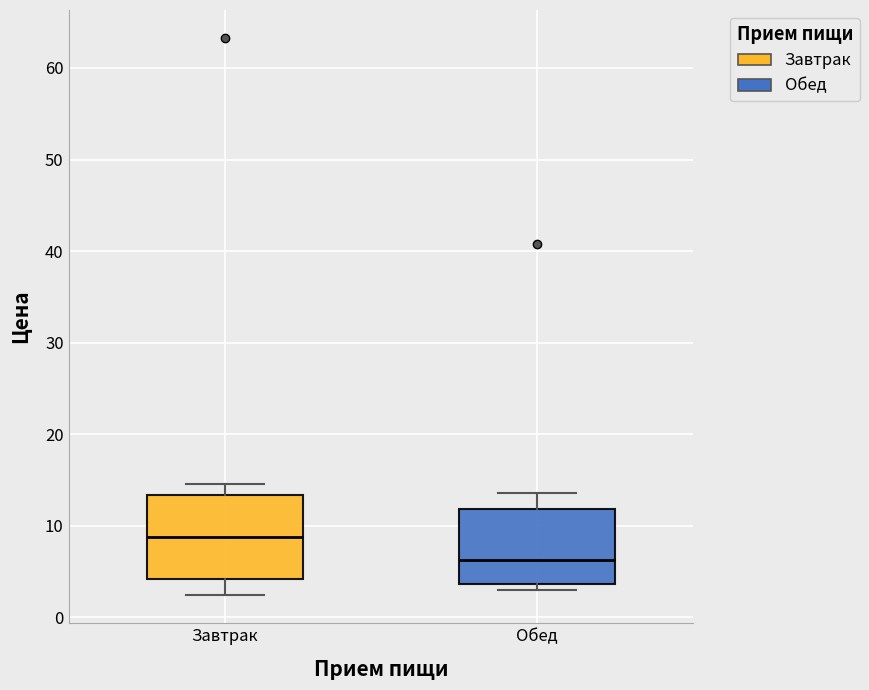

Reading left to right, transcribe this box plot: for each box, give where its median line is, the range the box spans, and where its two whiskers end, as read against the y-axis. The values are not printed on the chart, so give them approximately, as read against the axis.

Завтрак: median 9, box 4 to 13, whiskers 2 to 15
Обед: median 6, box 4 to 12, whiskers 3 to 14